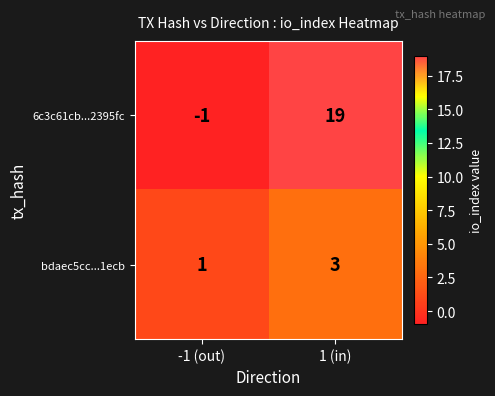

Rank the series by their maximum value, from lowest to highest.

bdaec5cc...1ecb, 6c3c61cb...2395fc